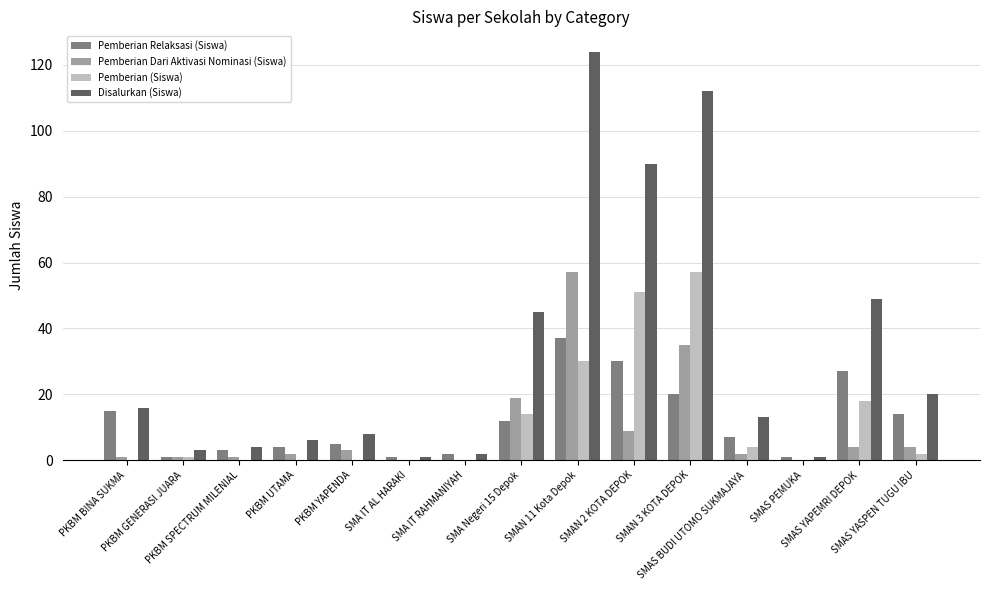

Does the chart contain stacked bars?

No